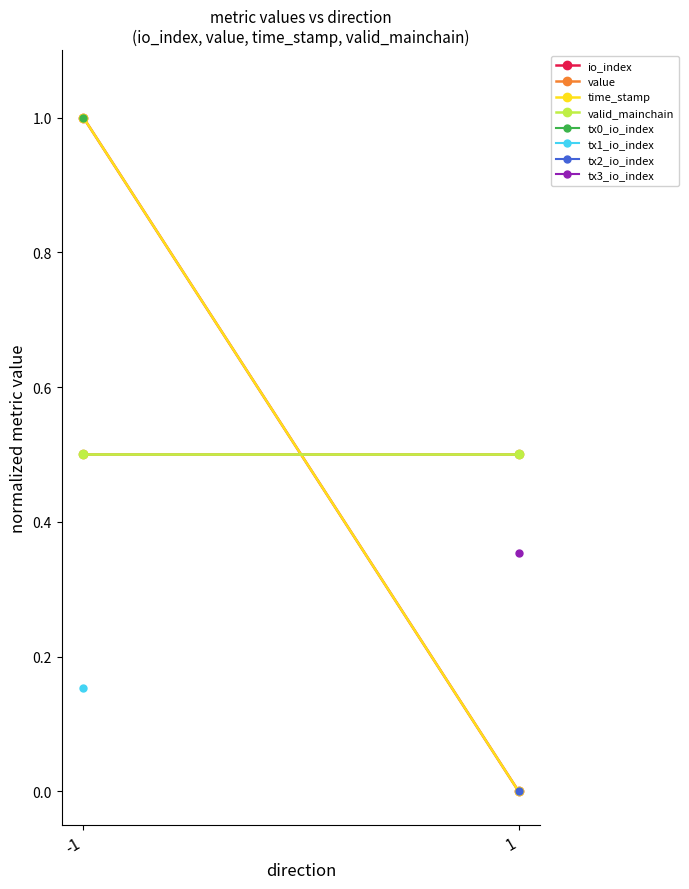

How many lines are shown in the chart?

4